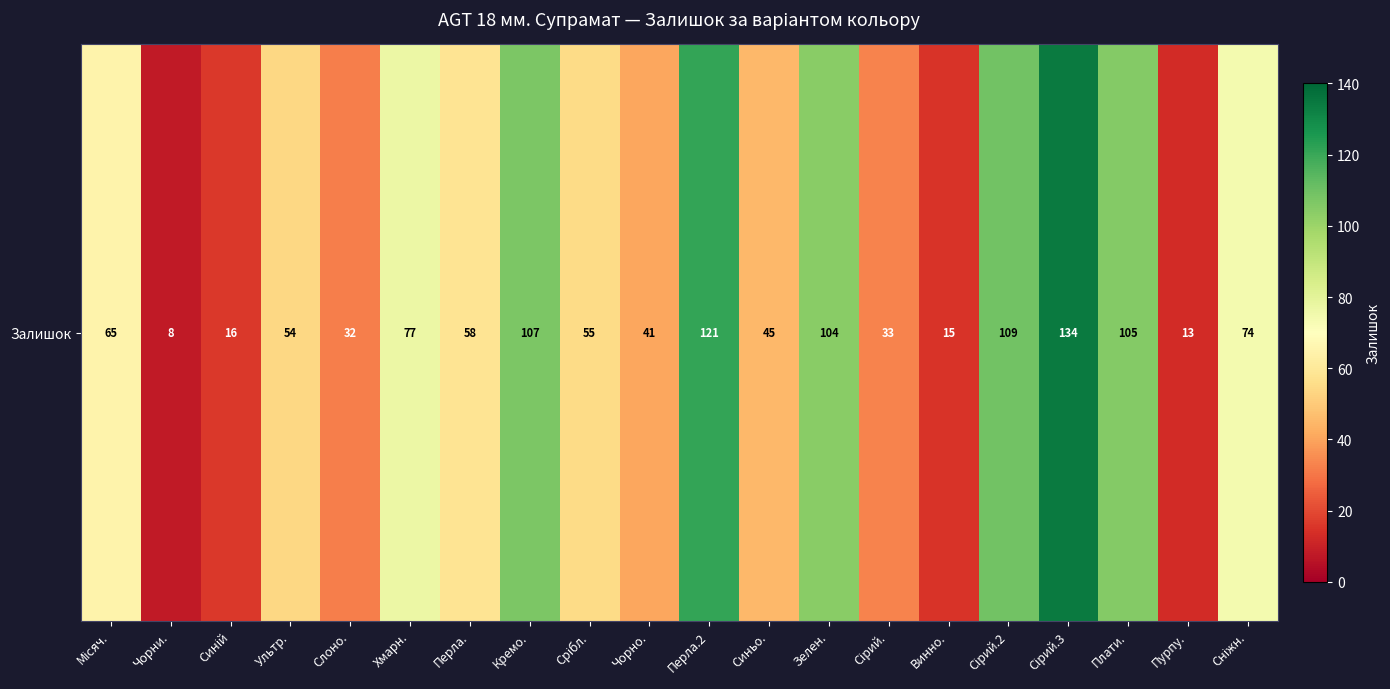

Rank the categories by value from highest to lowest.

Сірий.3, Перла.2, Сірий.2, Кремо., Плати., Зелен., Хмарн., Сніжн., Місяч., Перла., Срібл., Ультр., Синьо., Чорно., Сірий., Слоно., Синій, Винно., Пурпу., Чорни.